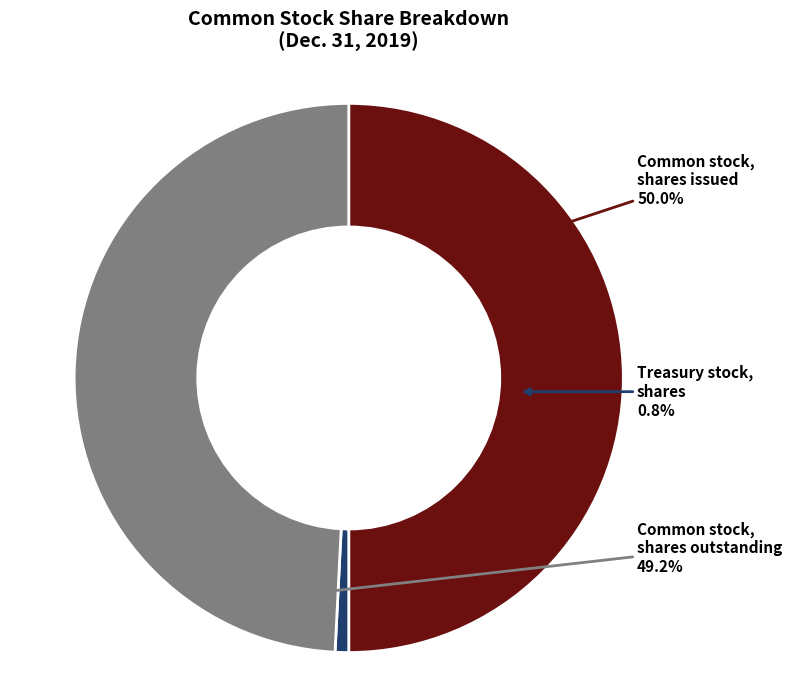

How many slices are in this pie chart?

3